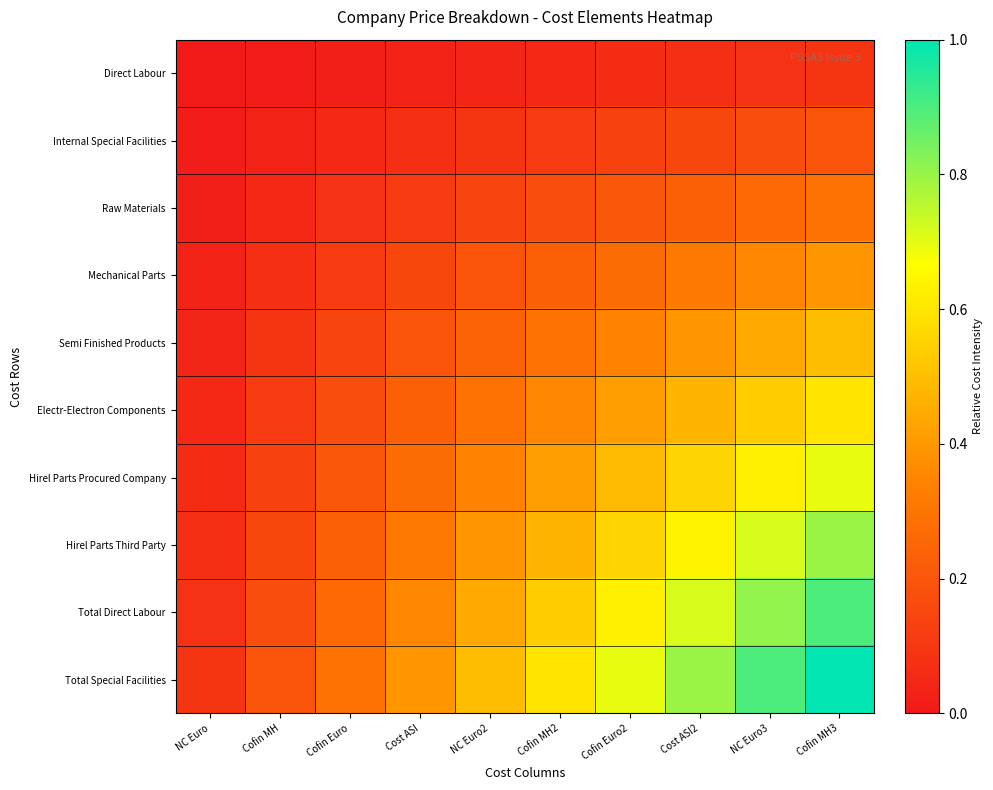

Between Cofin MH and Cofin MH2, which series saw the biggest shift?

Total Special Facilities